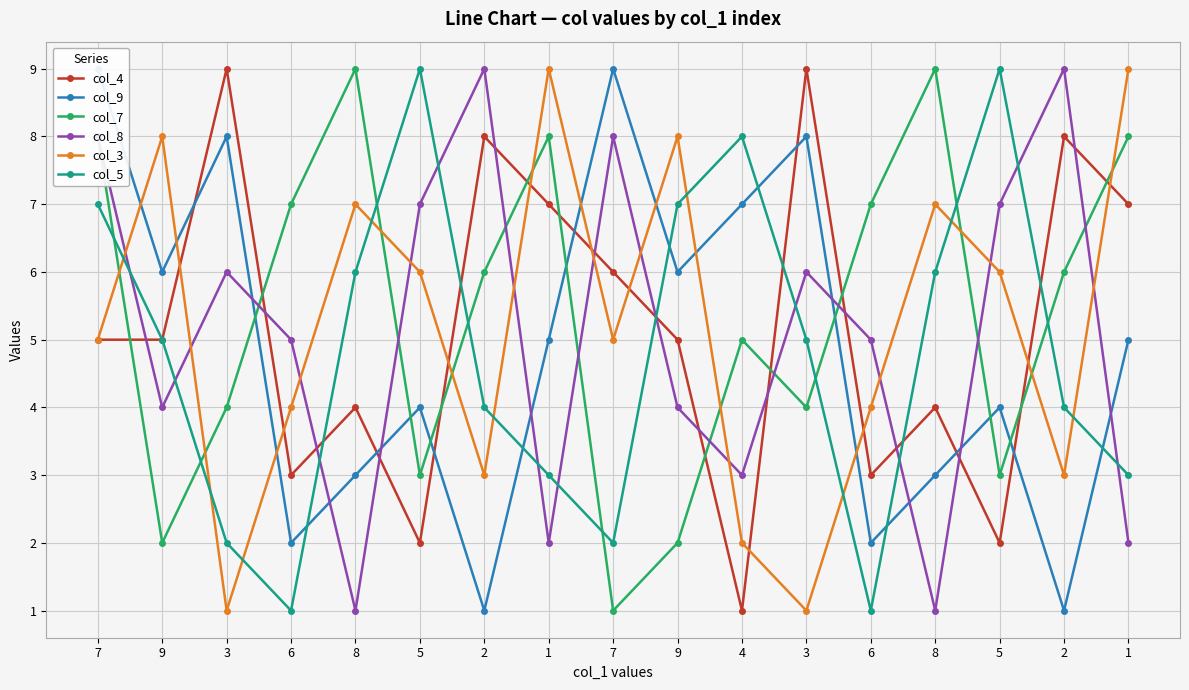

Reading left to right, extract all data points from this chart.

col_4: 5	5	9	3	4	2	8	7	6	5	1	9	3	4	2	8	7
col_9: 9	6	8	2	3	4	1	5	9	6	7	8	2	3	4	1	5
col_7: 8	2	4	7	9	3	6	8	1	2	5	4	7	9	3	6	8
col_8: 8	4	6	5	1	7	9	2	8	4	3	6	5	1	7	9	2
col_3: 5	8	1	4	7	6	3	9	5	8	2	1	4	7	6	3	9
col_5: 7	5	2	1	6	9	4	3	2	7	8	5	1	6	9	4	3